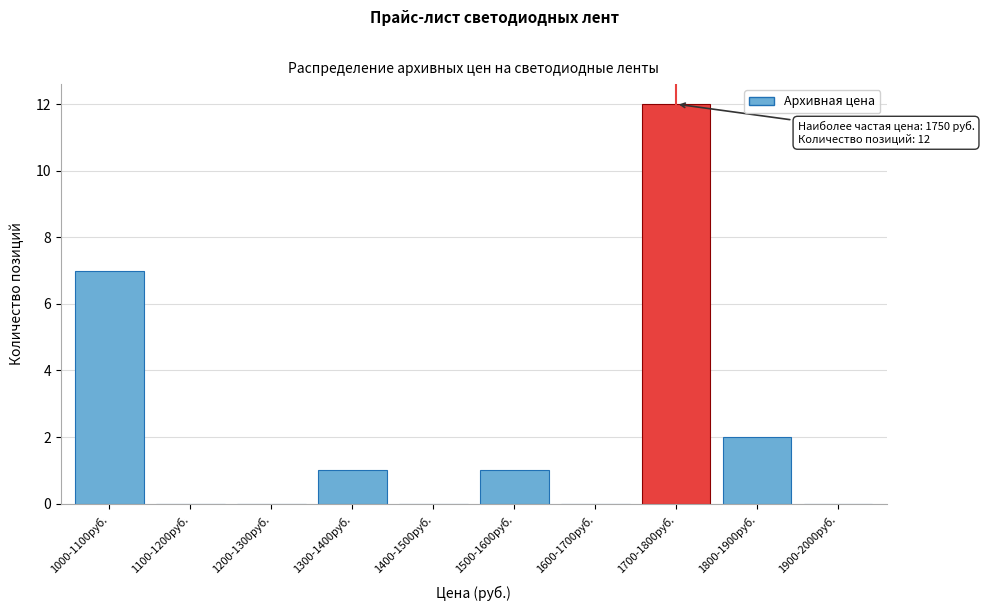

Reading right to left, list all the values displayed in this chart.

1900-2000руб.=0	1800-1900руб.=2	1700-1800руб.=12	1600-1700руб.=0	1500-1600руб.=1	1400-1500руб.=0	1300-1400руб.=1	1200-1300руб.=0	1100-1200руб.=0	1000-1100руб.=7